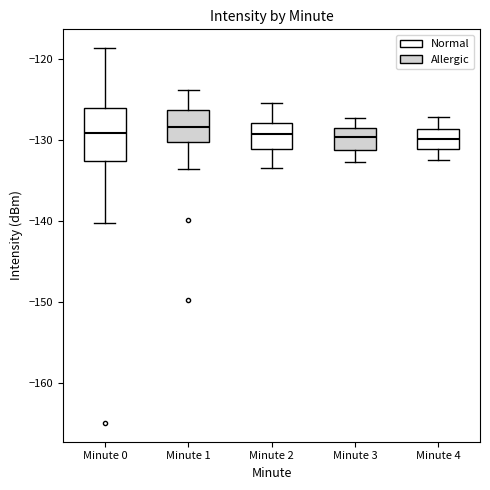

Reading left to right, read every box against the y-axis: the position of its median line, the range the box covers, and the ends of its whiskers. The values are not printed on the chart, so give them approximately, as read against the axis.

Minute 0: median -129, box -133 to -126, whiskers -140 to -119
Minute 1: median -128, box -130 to -126, whiskers -133 to -124
Minute 2: median -129, box -131 to -128, whiskers -133 to -125
Minute 3: median -130, box -131 to -128, whiskers -133 to -127
Minute 4: median -130, box -131 to -129, whiskers -132 to -127